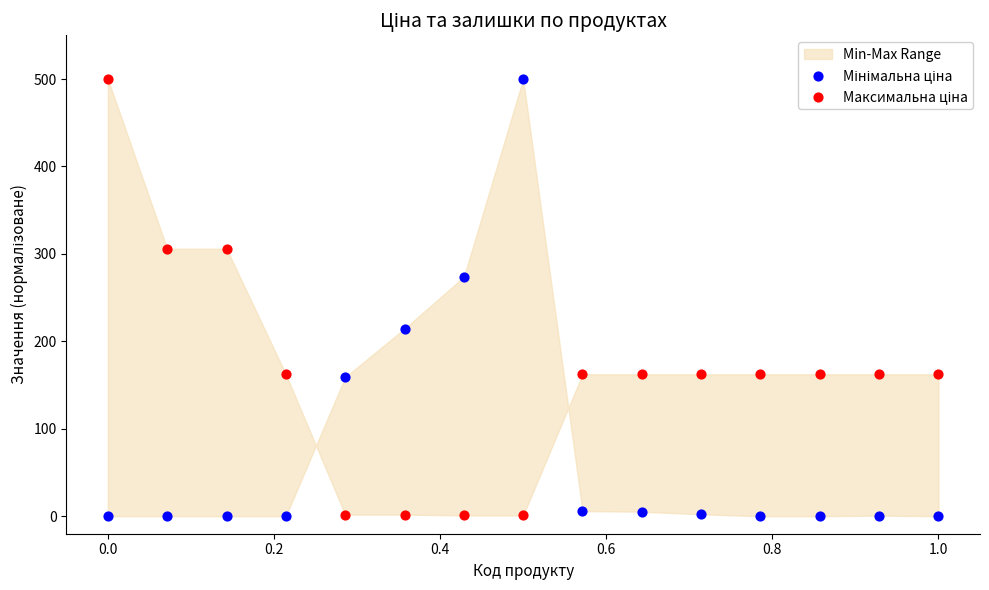

Across all series, what Y value is closest to 250?

273.7